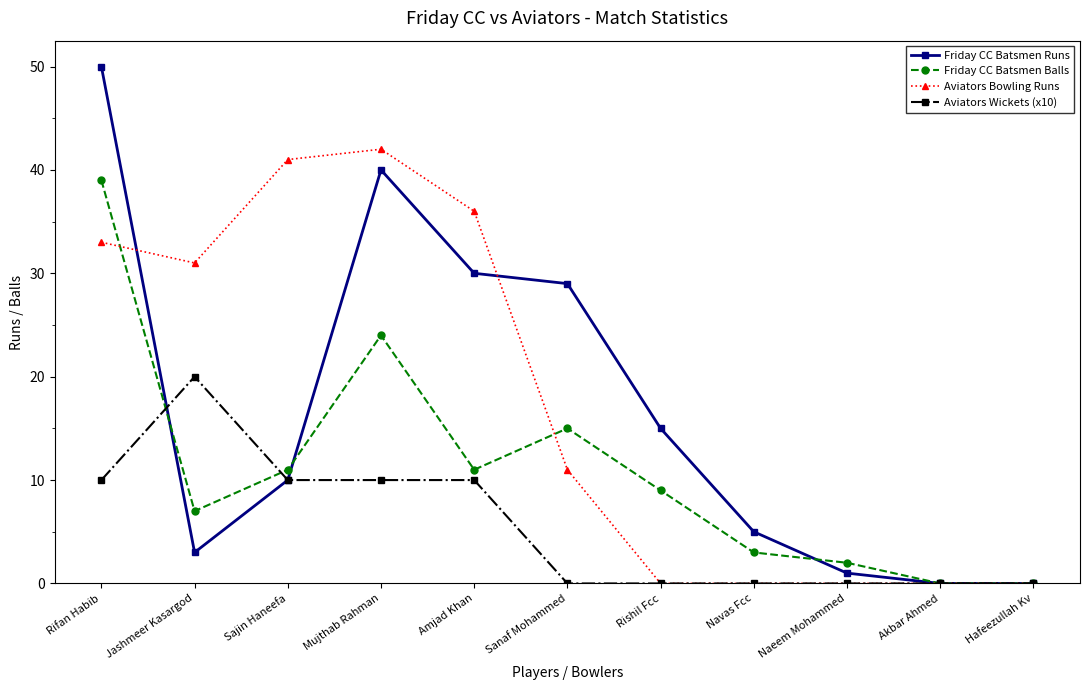

What is the label of the 1st point from the left?

Rifan Habib